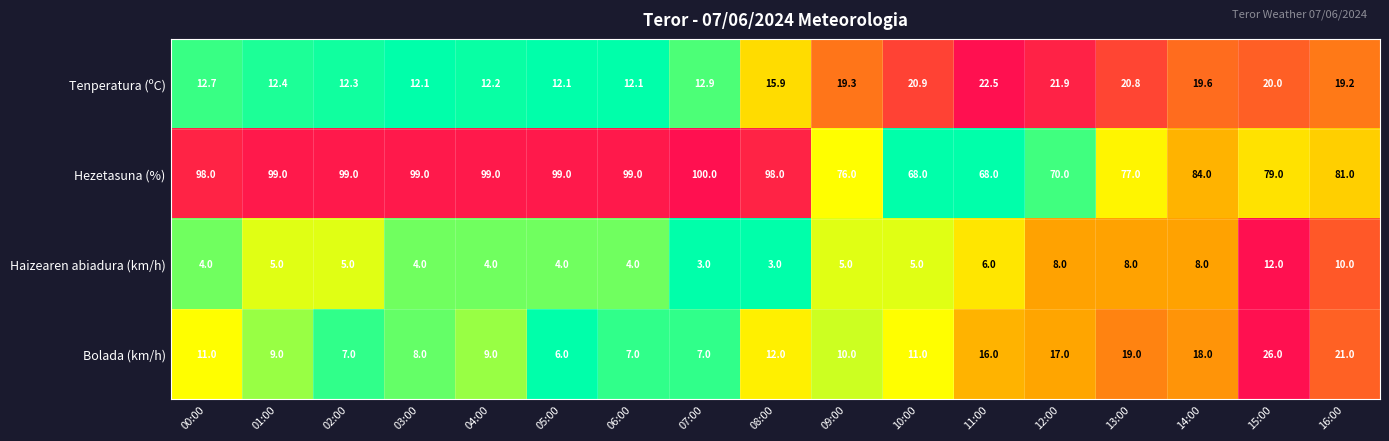

What value does the Tenperatura (ºC) series have at 07:00?

12.9